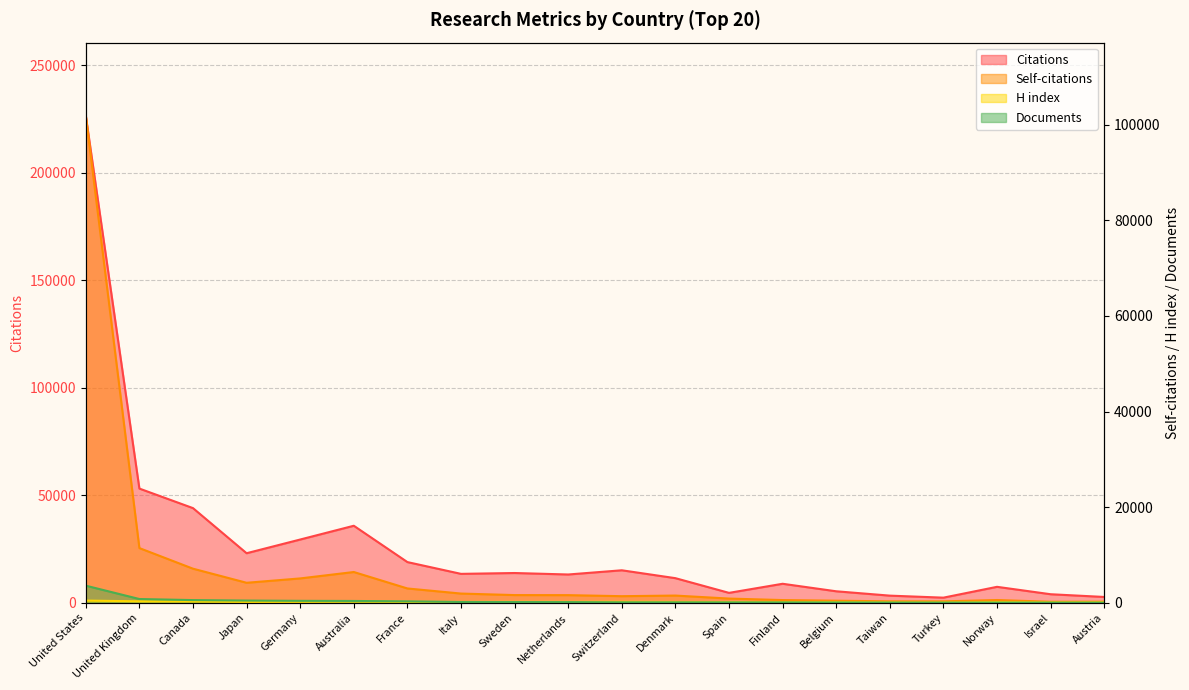

What is the label of the 10th point from the left?

Netherlands